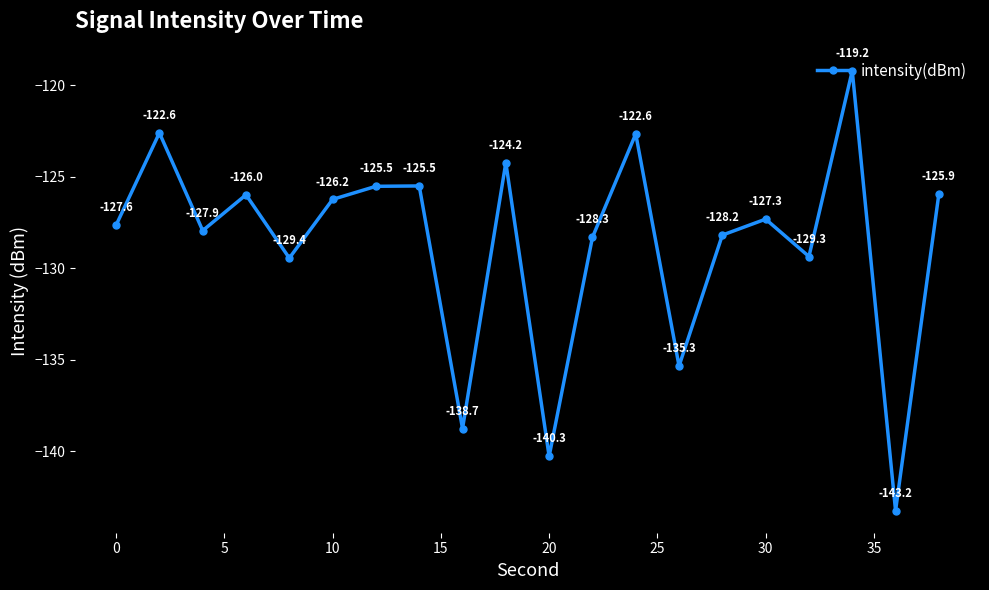

How many interior local valleys (lower than both neighbors) does the data have?

7